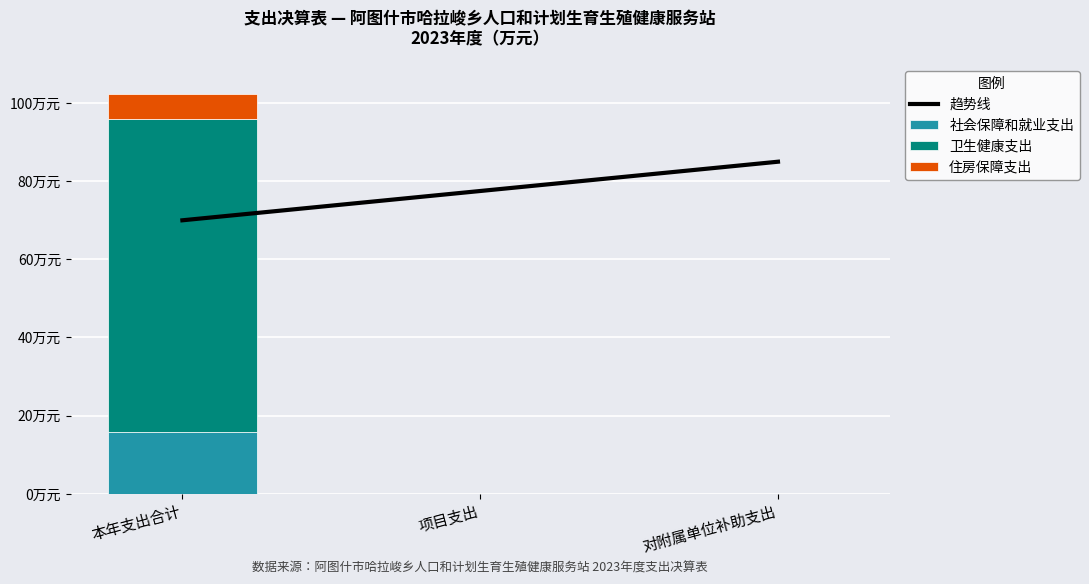

What is the average value of the 社会保障和就业支出 series?

5.3